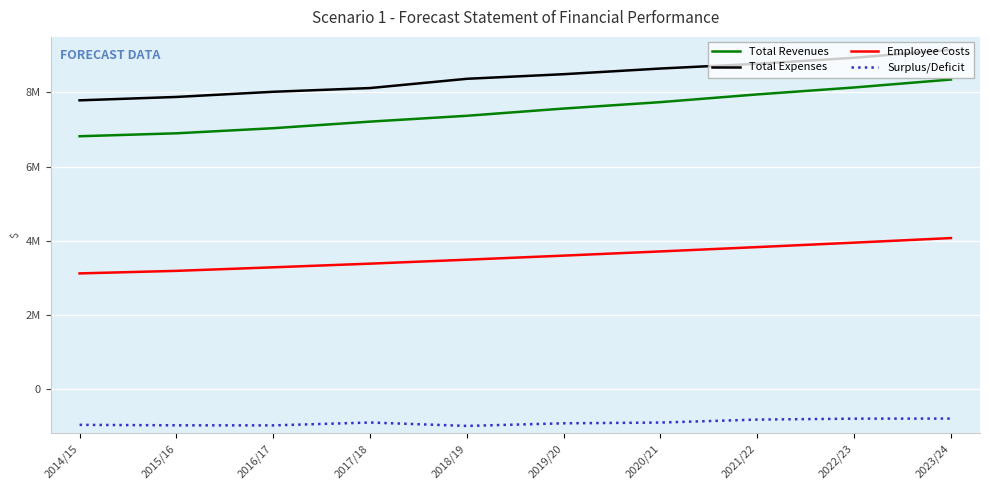

Which series has the widest spread of values?

Total Revenues